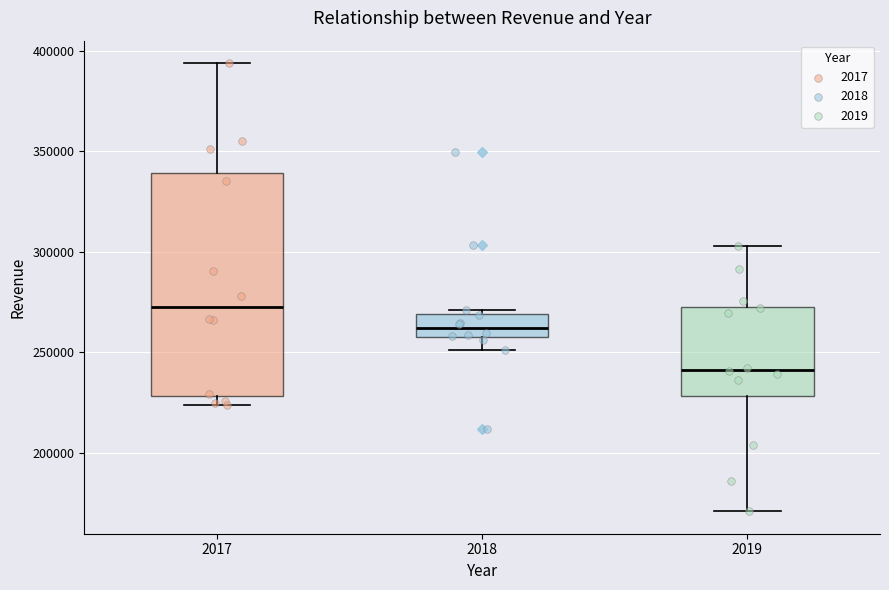

Reading left to right, read every box against the y-axis: the position of its median line, the range the box covers, and the ends of its whiskers. The values are not printed on the chart, so give them approximately, as read against the axis.

2017: median 270000, box 230000 to 340000, whiskers 225000 to 395000
2018: median 260000, box 255000 to 270000, whiskers 250000 to 270000 (just above the box's upper edge)
2019: median 240000, box 230000 to 275000, whiskers 170000 to 305000